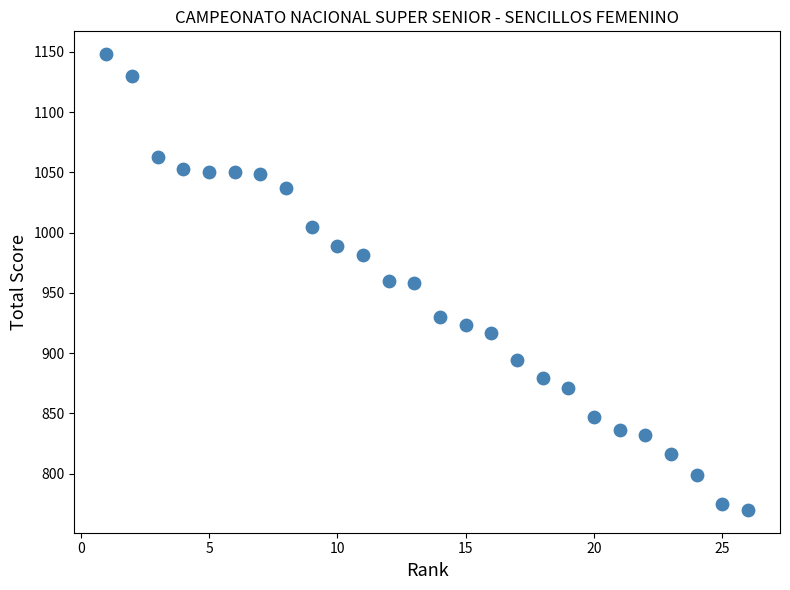

What is the range of Y values (max minus min)?

378